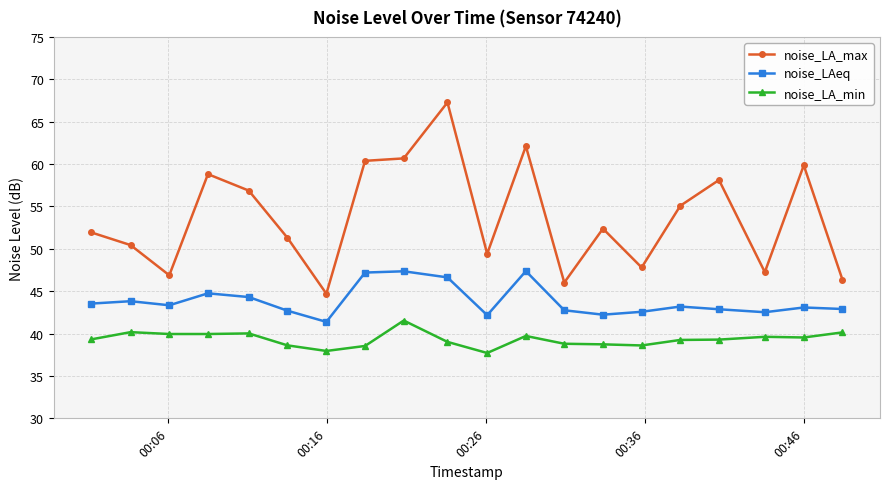

Which series has the largest total across all categories?

noise_LA_max